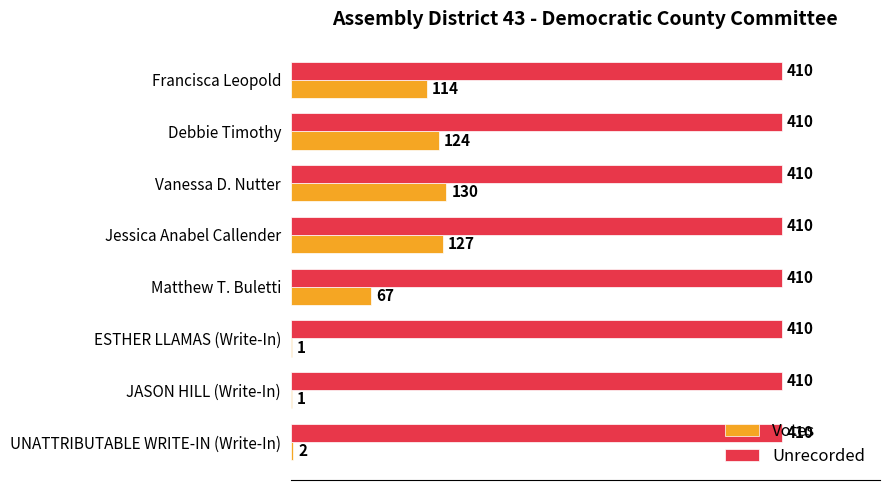

Between Francisca Leopold and Vanessa D. Nutter, which series saw the biggest shift?

Votes